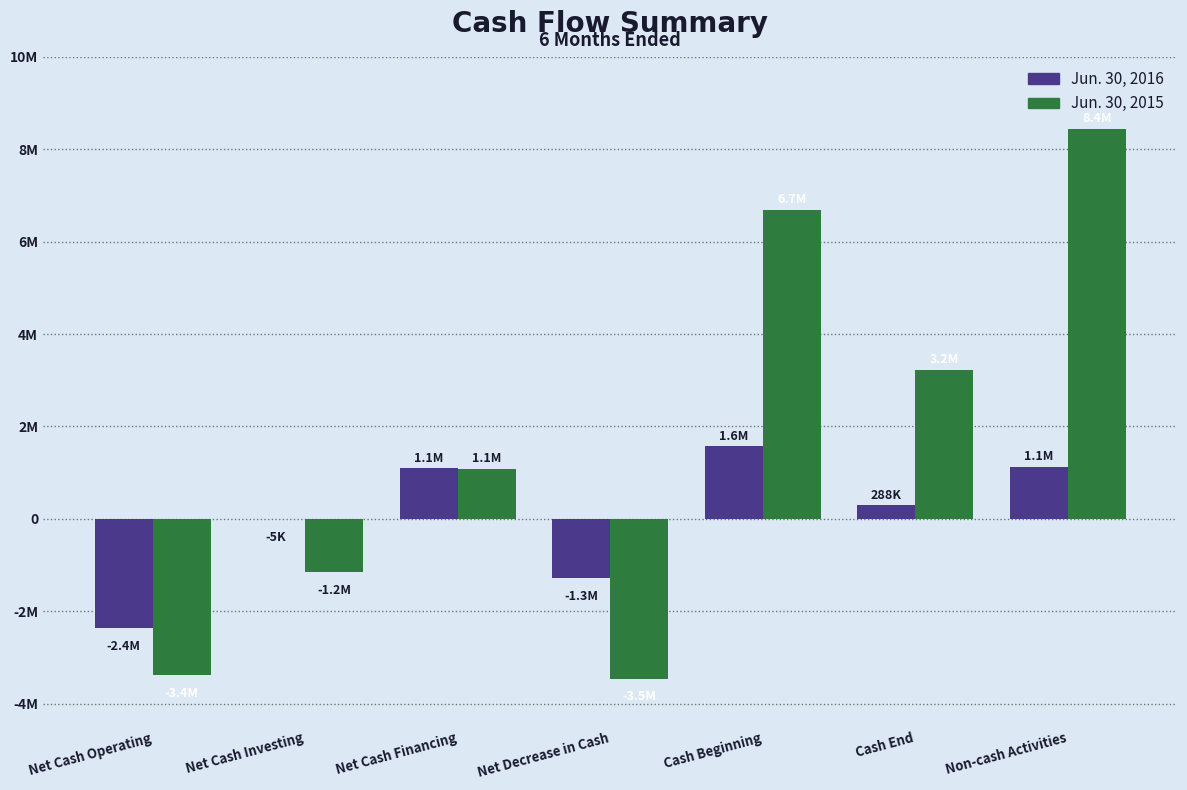

What are all the series names shown in the legend?

Jun. 30, 2016, Jun. 30, 2015